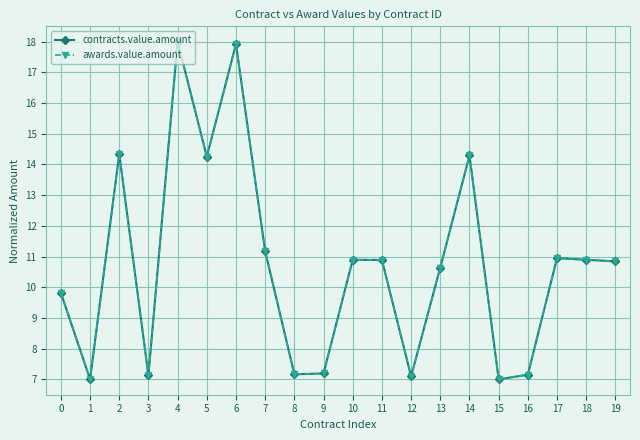

What is the lowest value of the awards.value.amount series?

7.0